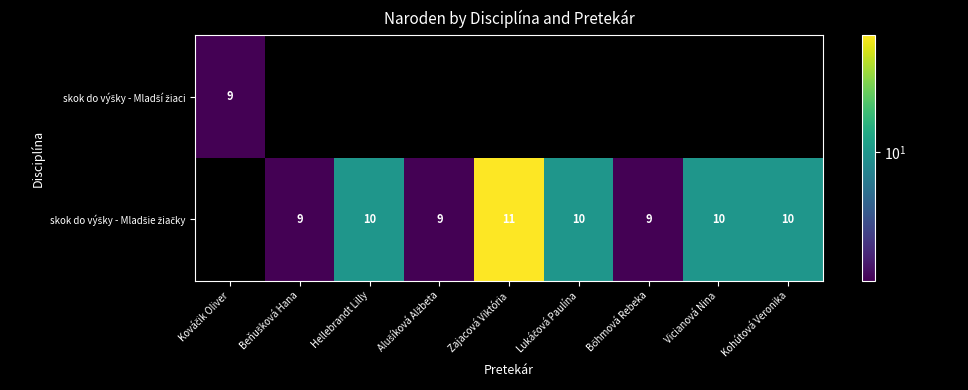

List the labels in order of skok do výšky - Mladší žiaci value, smallest first.

Beňušková Hana, Hellebrandt Lilly, Alušíková Alžbeta, Zajacová Viktória, Lukáčová Paulína, Bőhmová Rebeka, Vicianová Nina, Kohútová Veronika, Kováčik Oliver